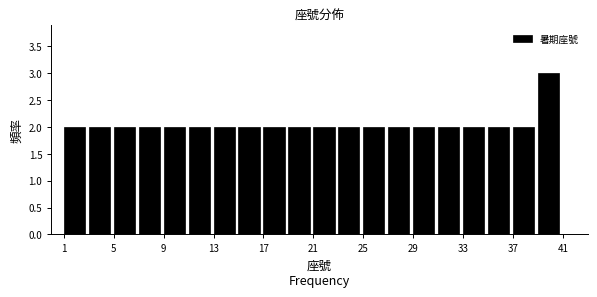

How tall is the bar that spans 3 to 5 on the x-axis? The values are not printed on the chart, so give them approximately, as read against the axis.

2